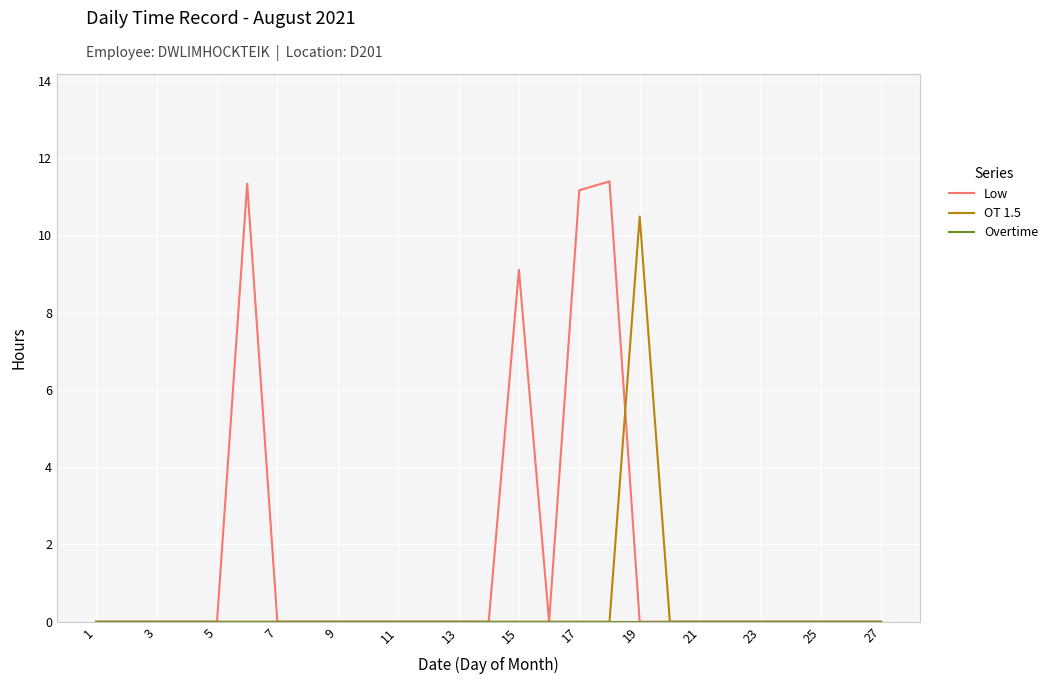

Which series has the largest total across all categories?

Low